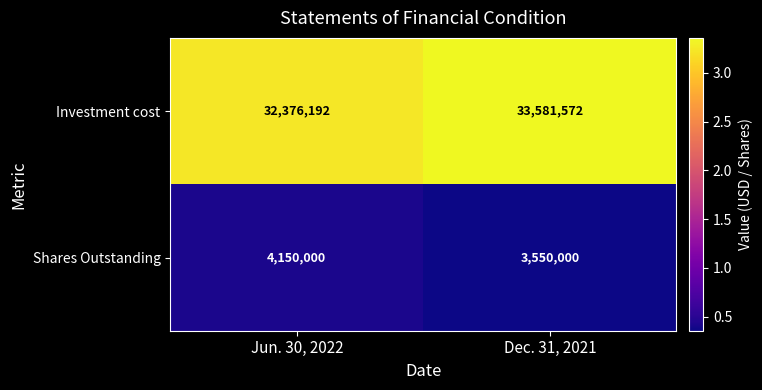

Reading left to right, what are all the values shown in this chart?

Investment cost: 32376192	33581572
Shares Outstanding: 4150000	3550000